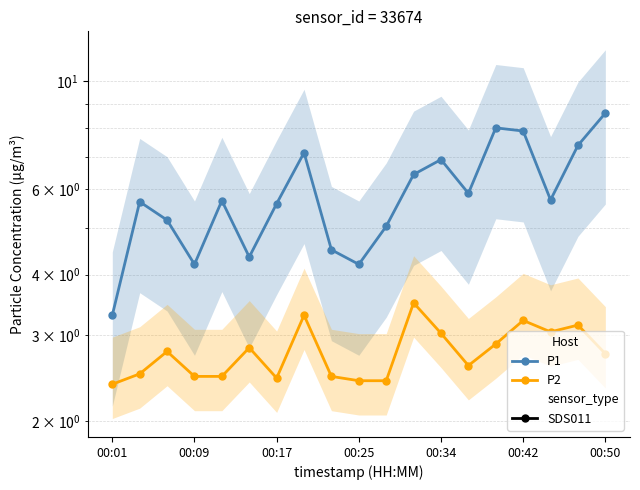

Reading left to right, list all the values displayed in this chart.

P1: 3.3	5.7	5.2	4.2	5.7	4.3	5.6	7.1	4.5	4.2	5.0	6.4	6.9	5.9	8.0	7.9	5.7	7.4	8.6
P2: 2.4	2.5	2.8	2.5	2.5	2.8	2.5	3.3	2.5	2.4	2.4	3.5	3.0	2.6	2.9	3.2	3.0	3.1	2.8